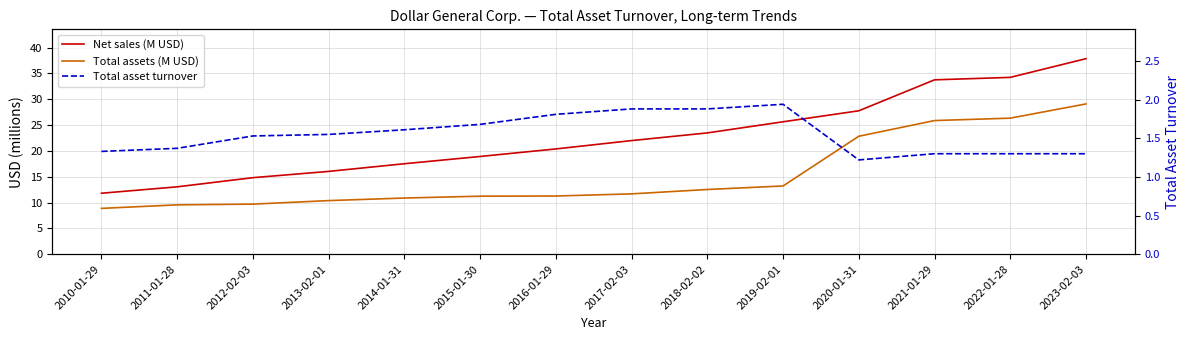

What is the label of the 8th point from the right?

2016-01-29